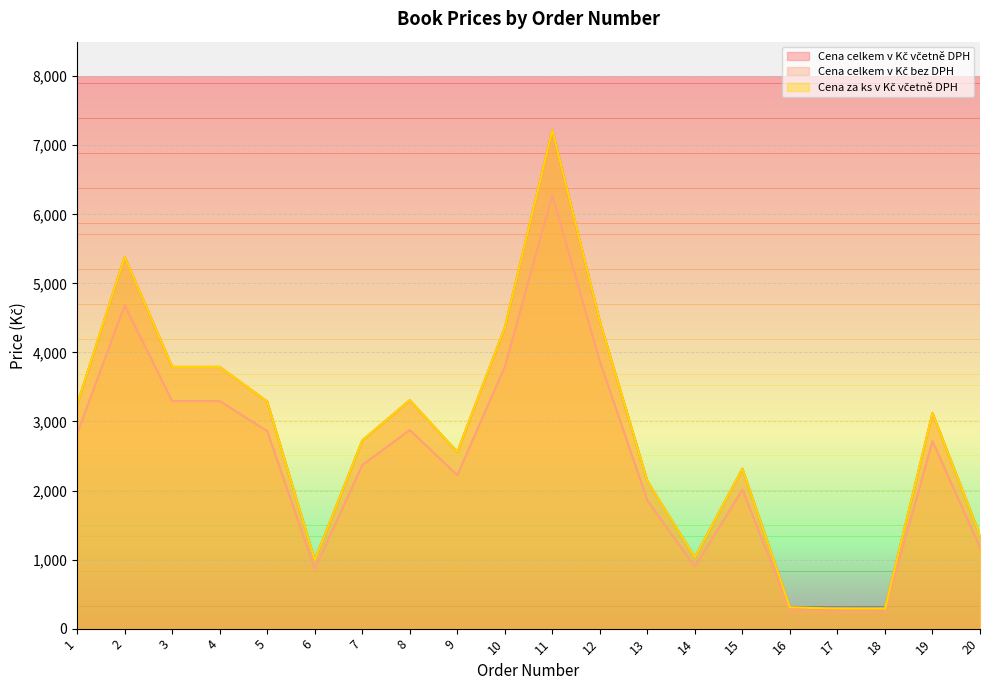

Does the chart display data point markers on the line(s)?

No